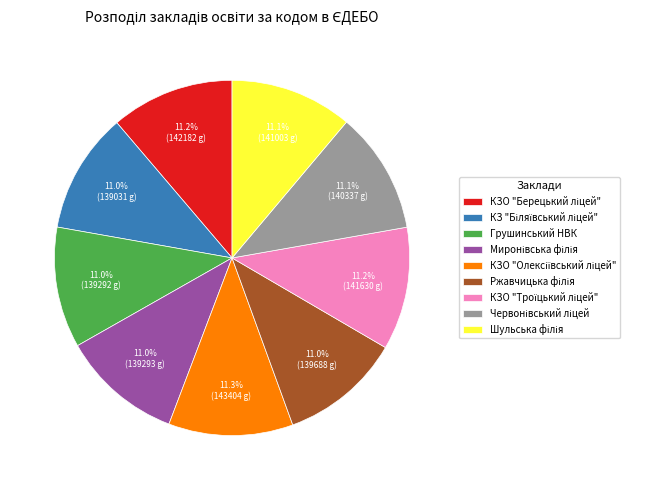

What portion of the pie excludes Грушинський НВК?

89.0%